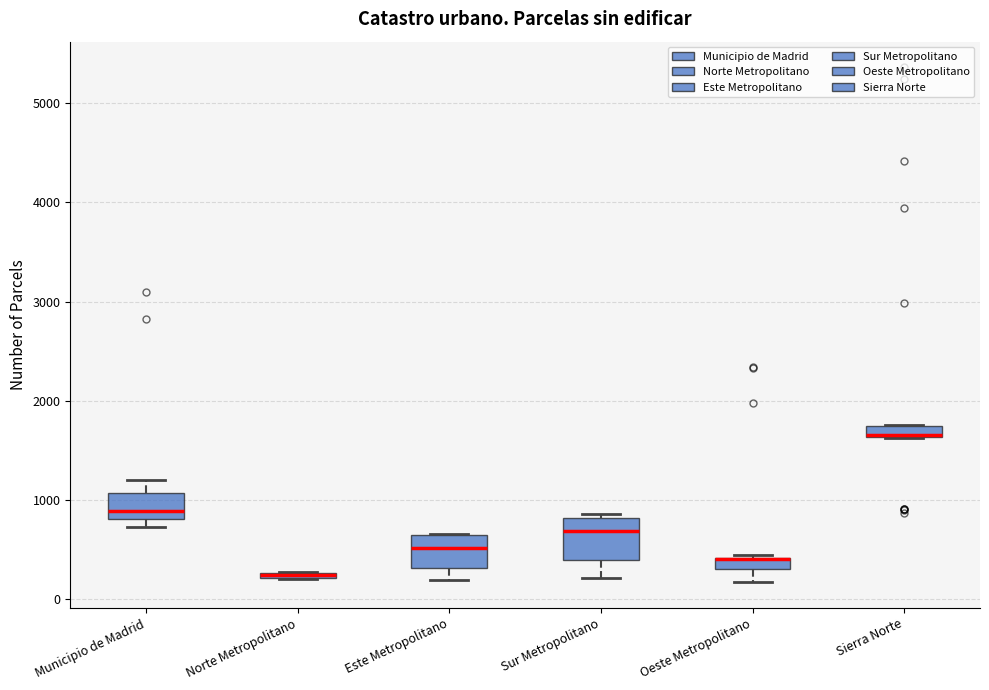

Where is the upper edge of the box for Sur Metropolitano on the y-axis? The values are not printed on the chart, so give them approximately, as read against the axis.

800